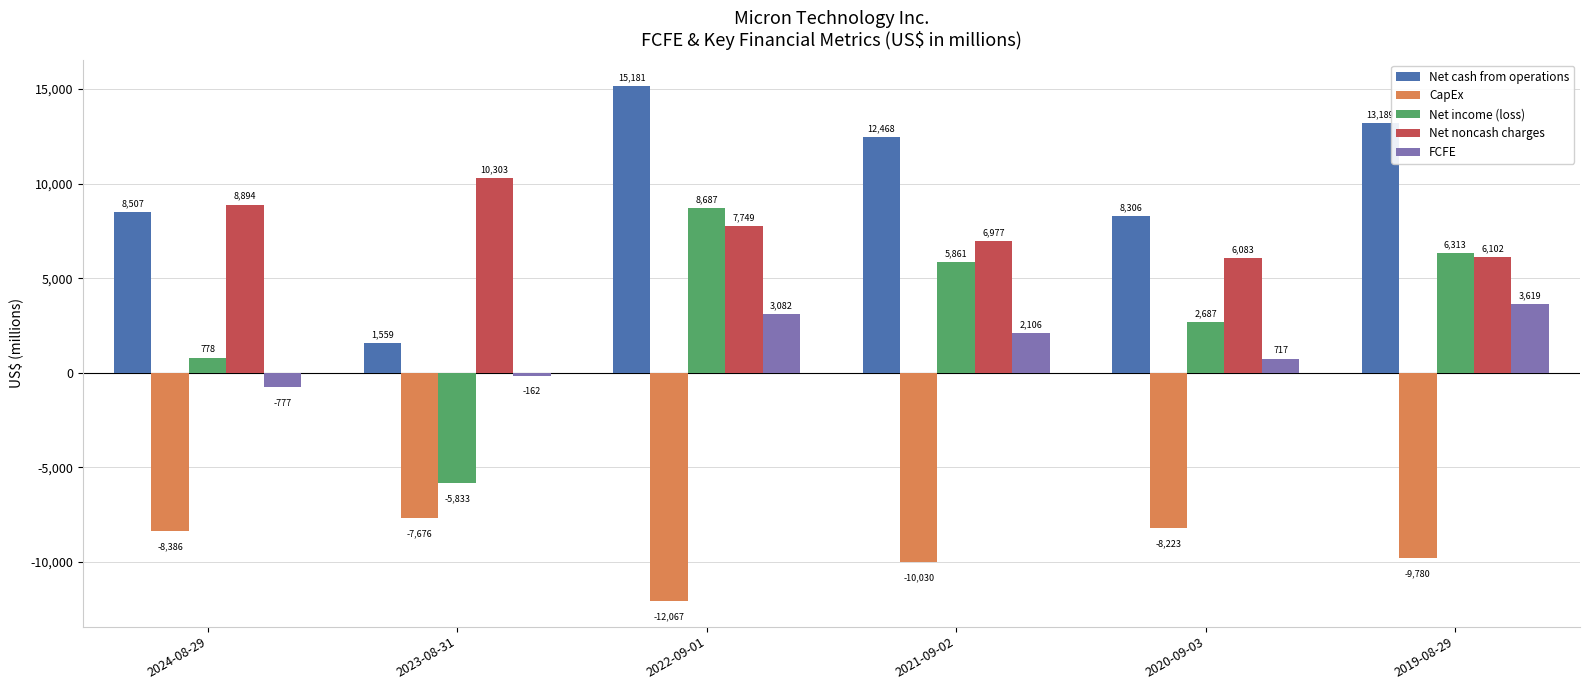

What is the highest value of the Net income (loss) series?

8687